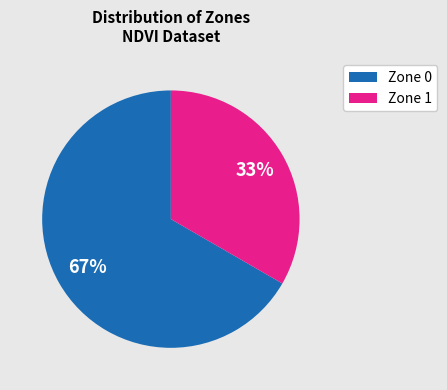

To the nearest percent, what is the average slice percentage?

50%